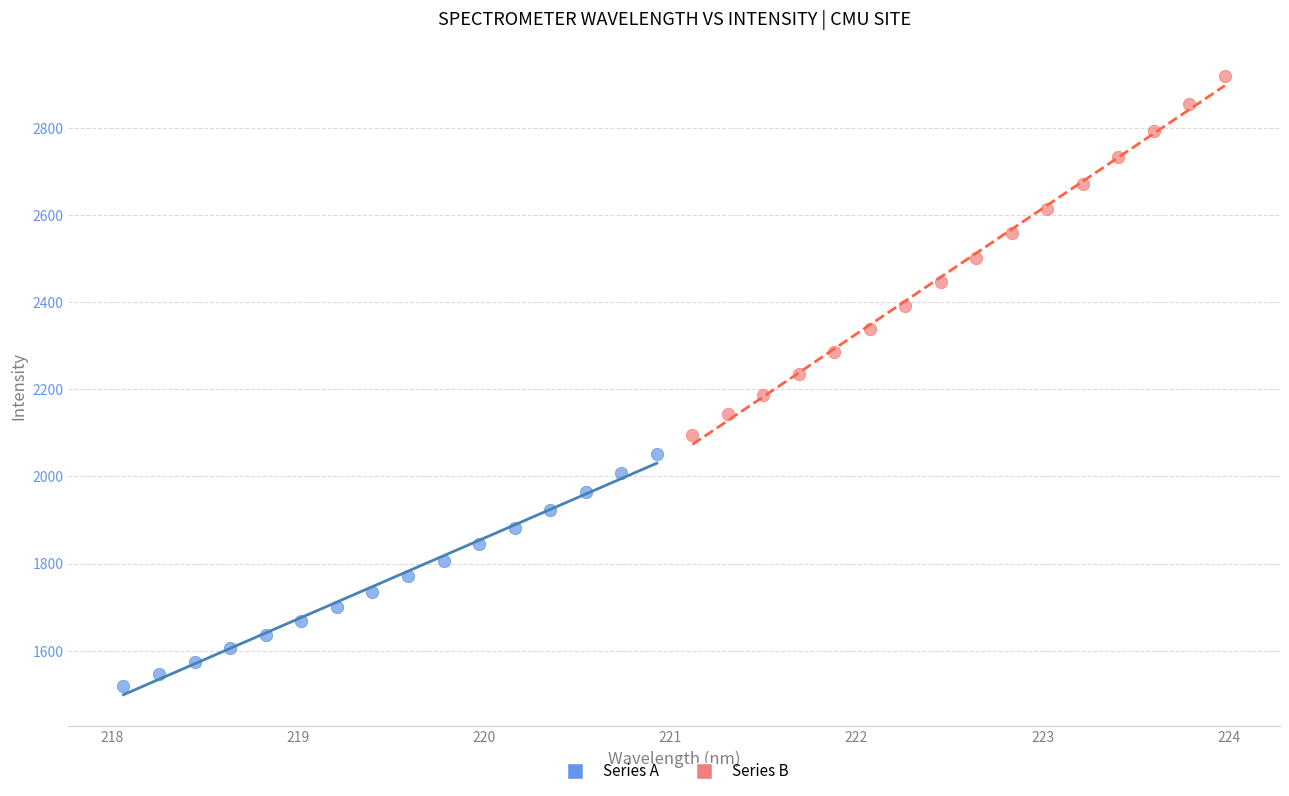

Which series contains the lowest Y value?

Series A